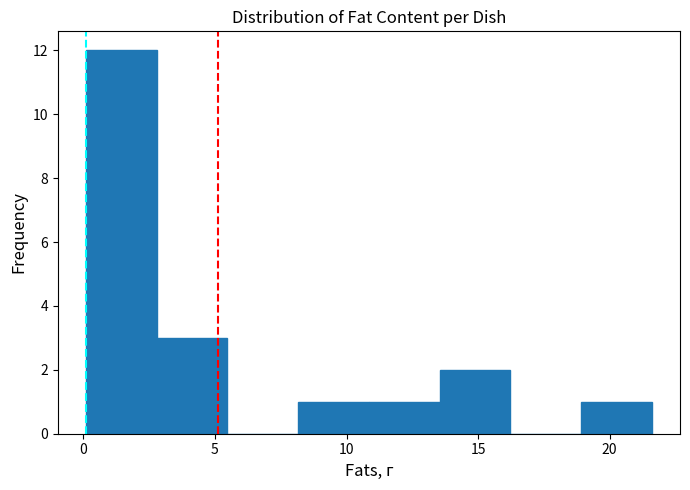

Reading left to right, transcribe this chart: for each bar, give the range it covers on the x-axis and its height. Neither the bar edges nor the heights are printed on the chart, so give them approximately, as read against the axes.

0.0 to 3.0: 12
3.0 to 5.5: 3
5.5 to 8.0: 0
8.0 to 11.0: 1
11.0 to 13.5: 1
13.5 to 16.0: 2
16.0 to 19.0: 0
19.0 to 21.5: 1